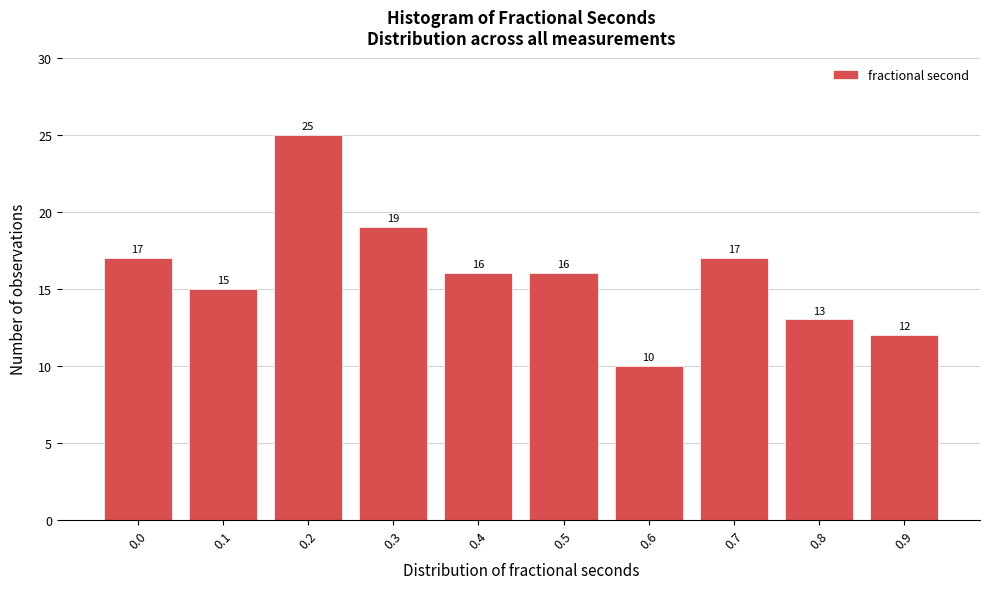

Reading left to right, transcribe all the data shown in this chart.

0.0=17	0.1=15	0.2=25	0.3=19	0.4=16	0.5=16	0.6=10	0.7=17	0.8=13	0.9=12